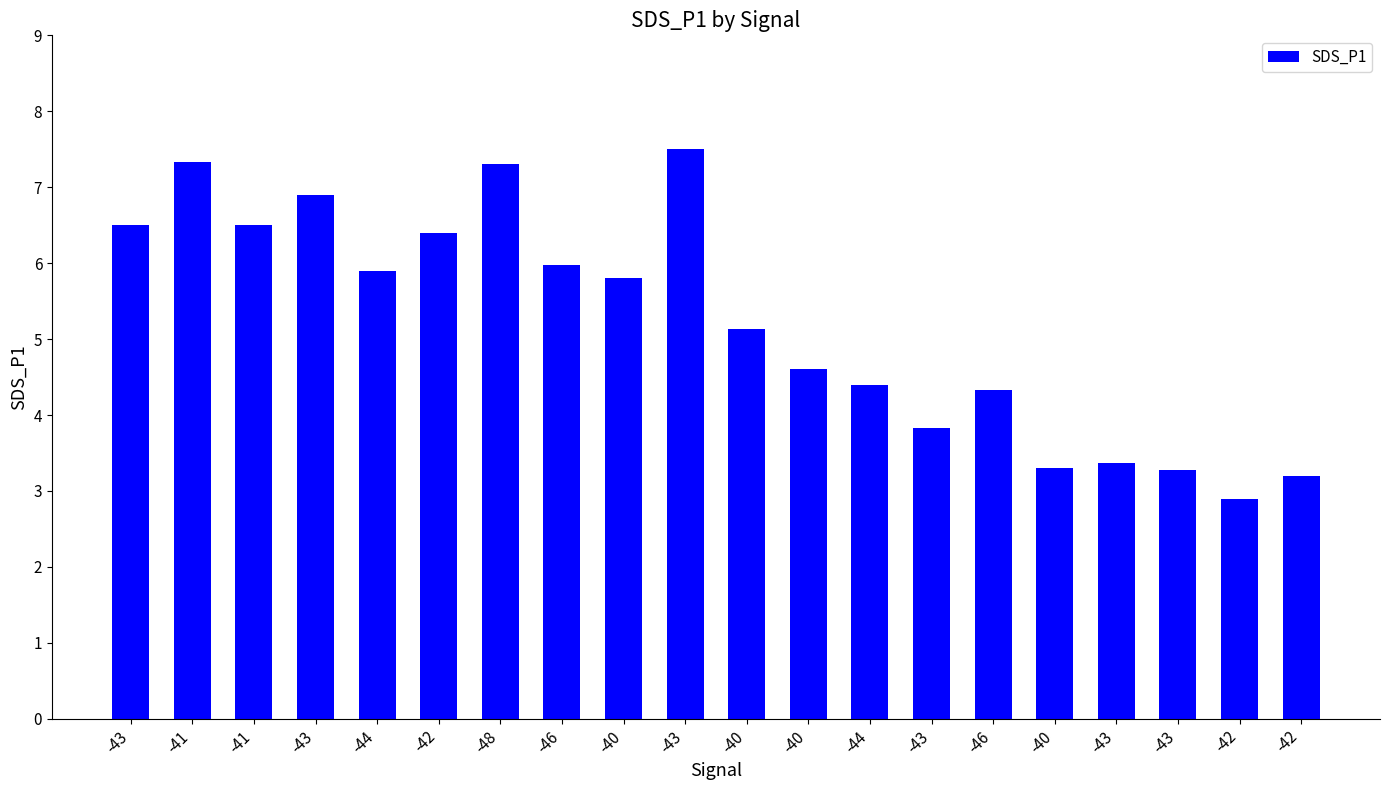

How many data points are less than 5?

9